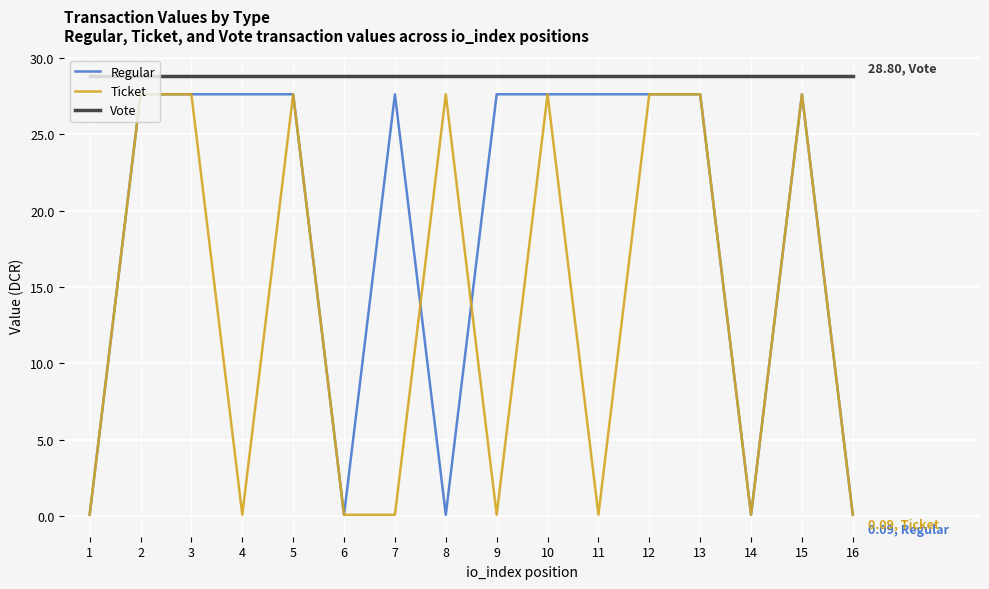

At 8, list the series in order from smallest to largest.

Regular, Ticket, Vote